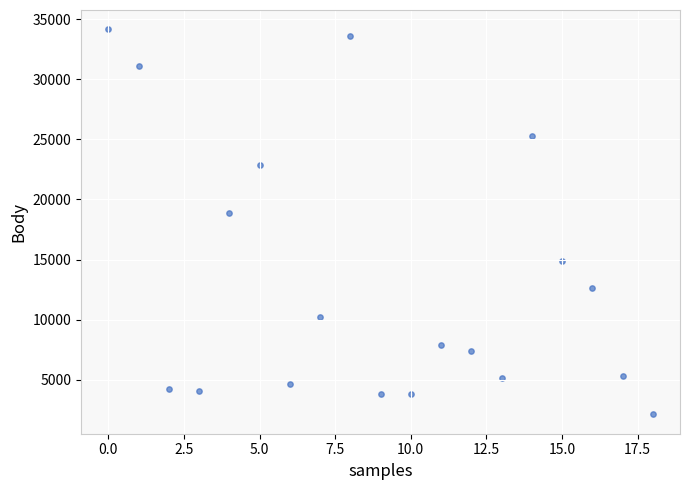

What Y value in the scatter plot is closest to 18132?

18846